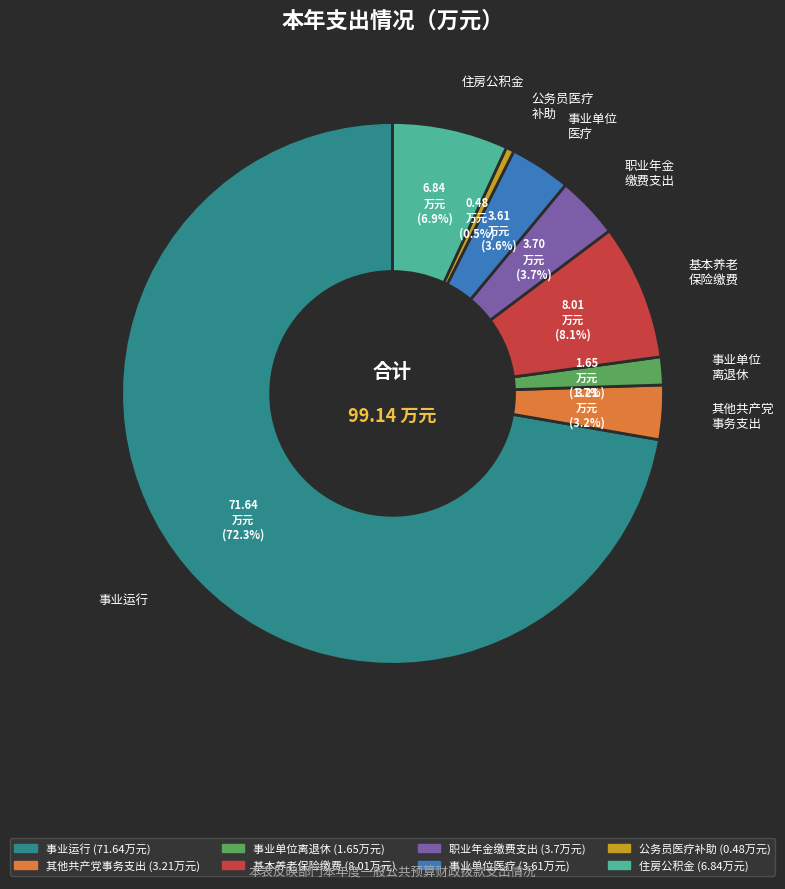

Between 其他共产党 事务支出 and 基本养老 保险缴费, which is larger?

基本养老 保险缴费